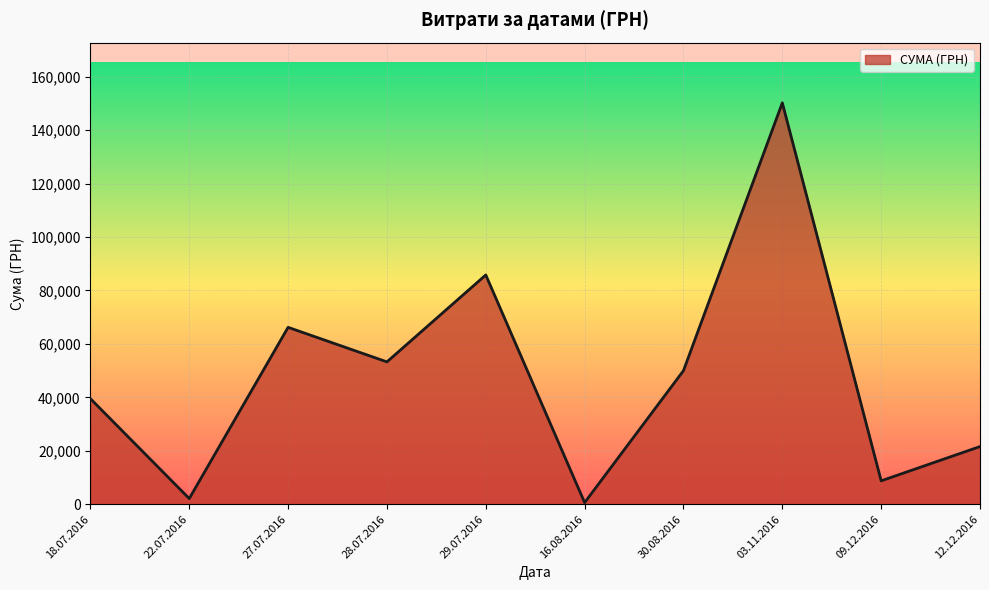

Read the value at 27.07.2016.

66203.0